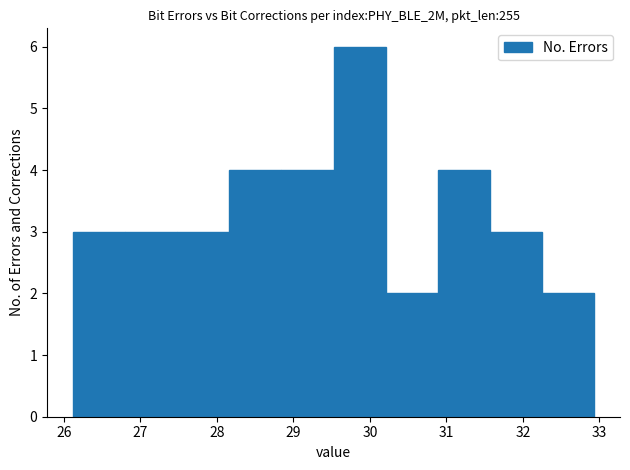

What is the height of the bar covering 27.5 to 28.2 on the x-axis? Neither the bar edges nor the heights are printed on the chart, so give them approximately, as read against the axes.

3